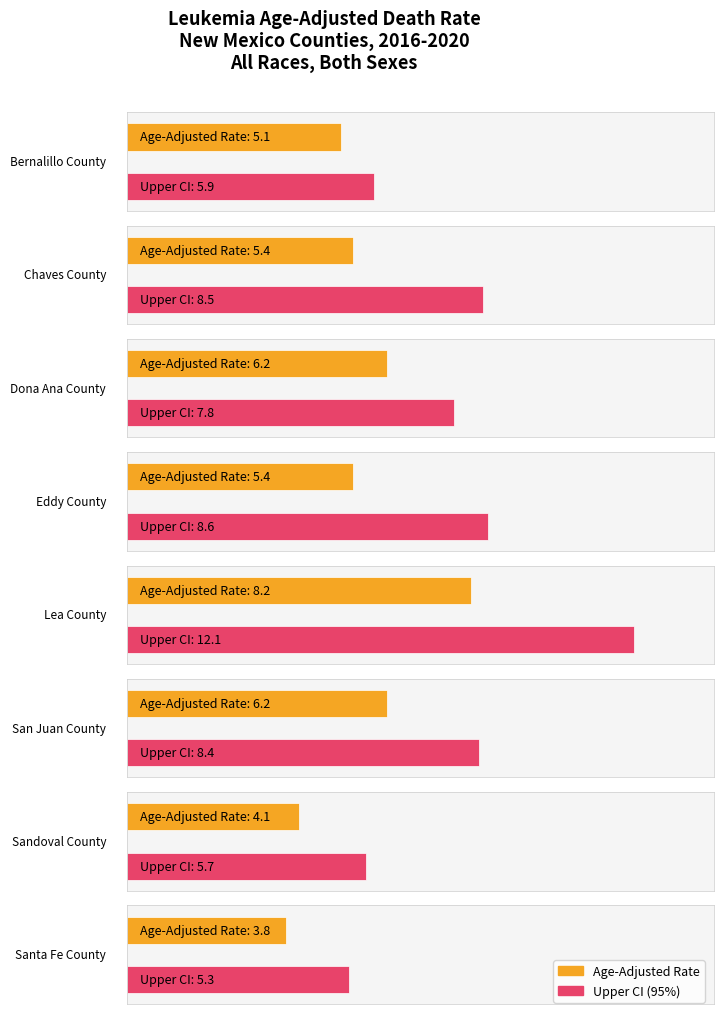

What position from the right is Bernalillo County?

8